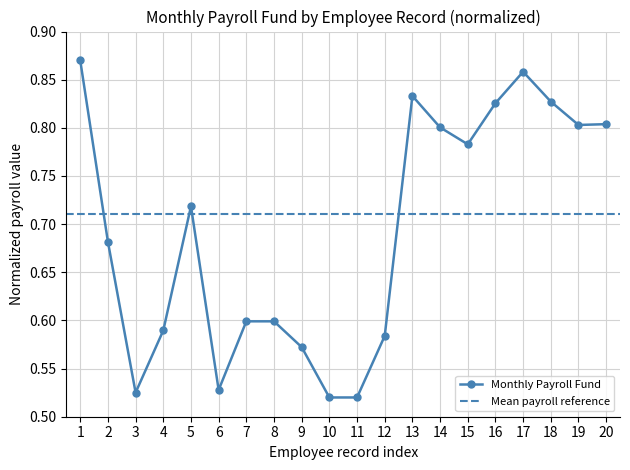

List the labels in order of value, largest first.

1, 17, 13, 18, 16, 20, 19, 14, 15, 5, 2, 7, 8, 4, 12, 9, 6, 3, 10, 11